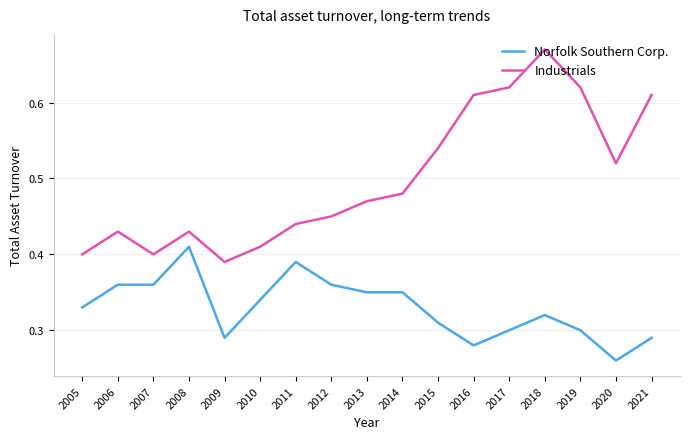

At which category does the chart reach its peak across all series?

2018